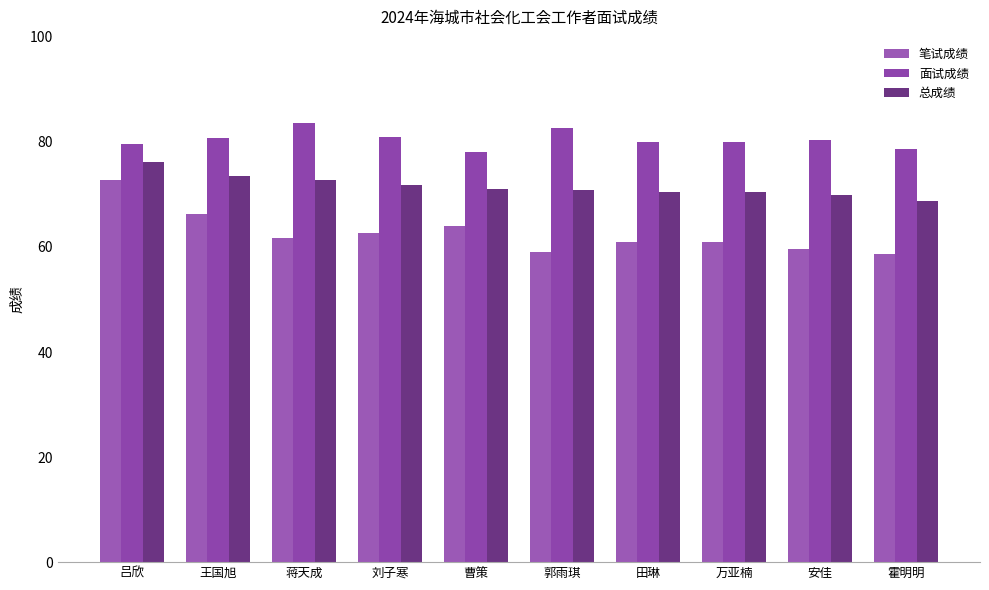

Reading left to right, list all the values displayed in this chart.

笔试成绩: 吕欣=72.8	王国旭=66.3	蒋天成=61.7	刘子寒=62.7	曹策=64.1	郭雨琪=59.1	田琳=61.0	万亚楠=61.0	安佳=59.6	霍明明=58.7
面试成绩: 吕欣=79.7	王国旭=80.7	蒋天成=83.7	刘子寒=81.0	曹策=78.0	郭雨琪=82.7	田琳=80.0	万亚楠=80.0	安佳=80.3	霍明明=78.7
总成绩: 吕欣=76.2	王国旭=73.5	蒋天成=72.7	刘子寒=71.8	曹策=71.0	郭雨琪=70.9	田琳=70.5	万亚楠=70.5	安佳=70.0	霍明明=68.7